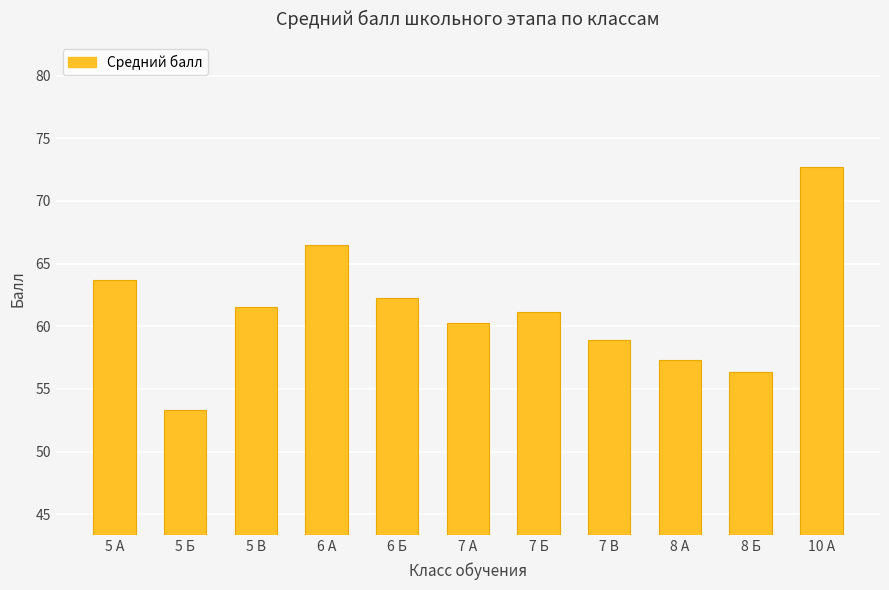

What is the approximate value at 6 А?

66.5